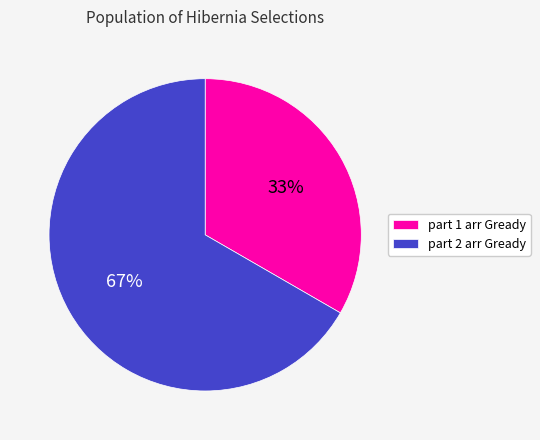

Which slice represents more than half of the pie?

part 2 arr Gready